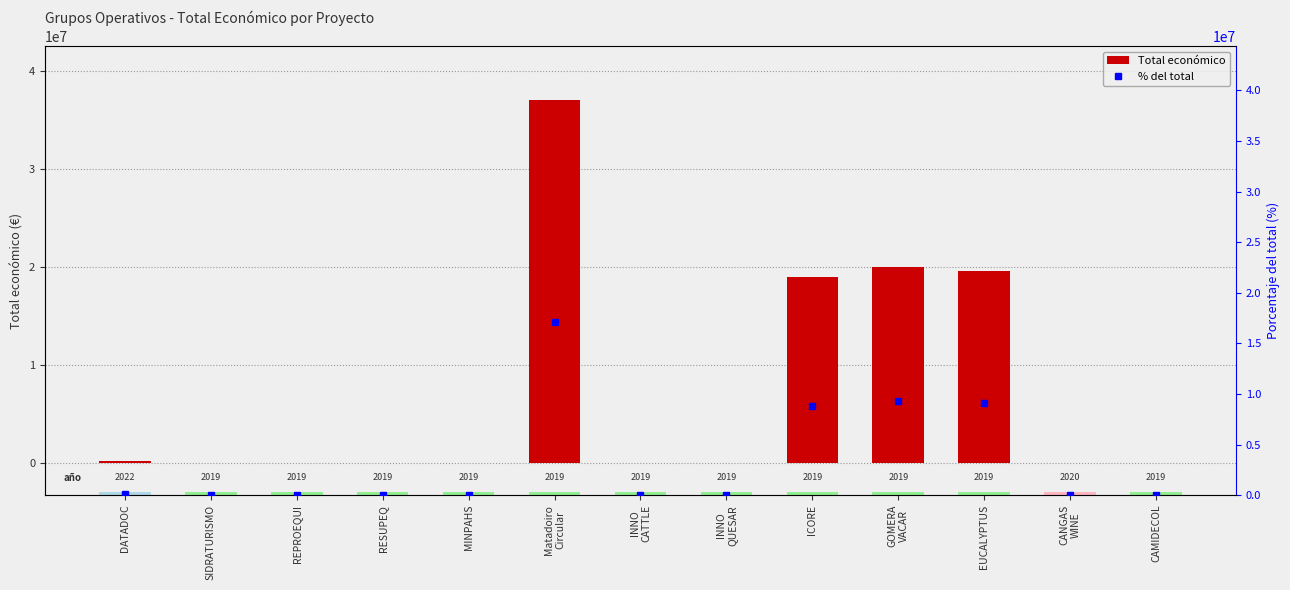

How many data points does each series have?

13